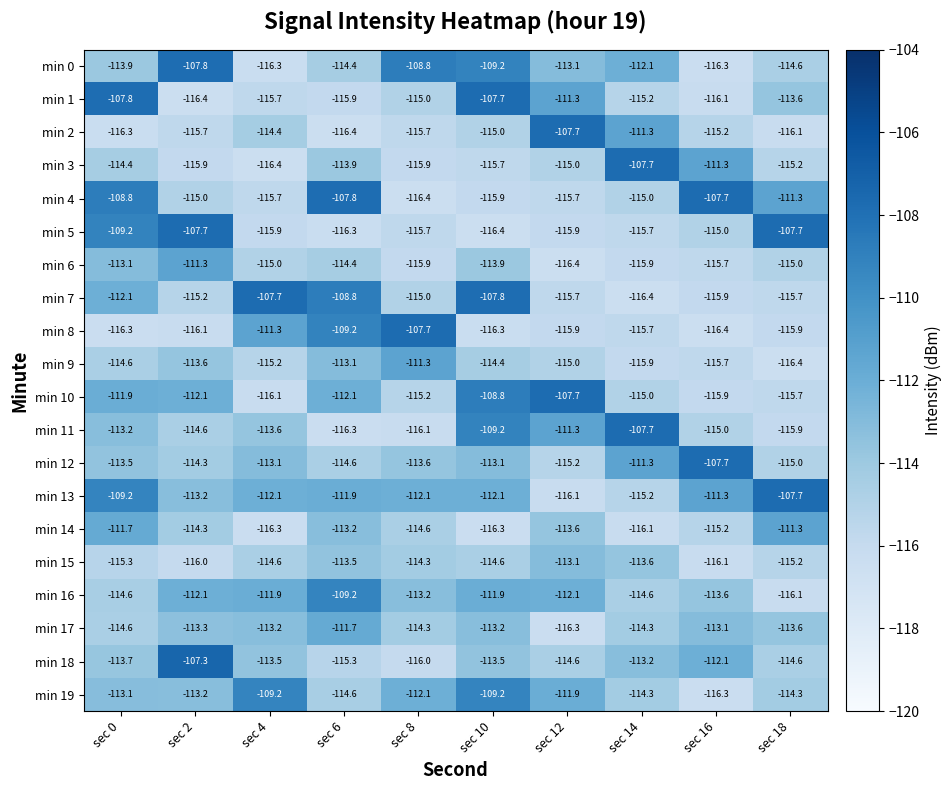

What is the total value across all series at sec 6?

-2262.6